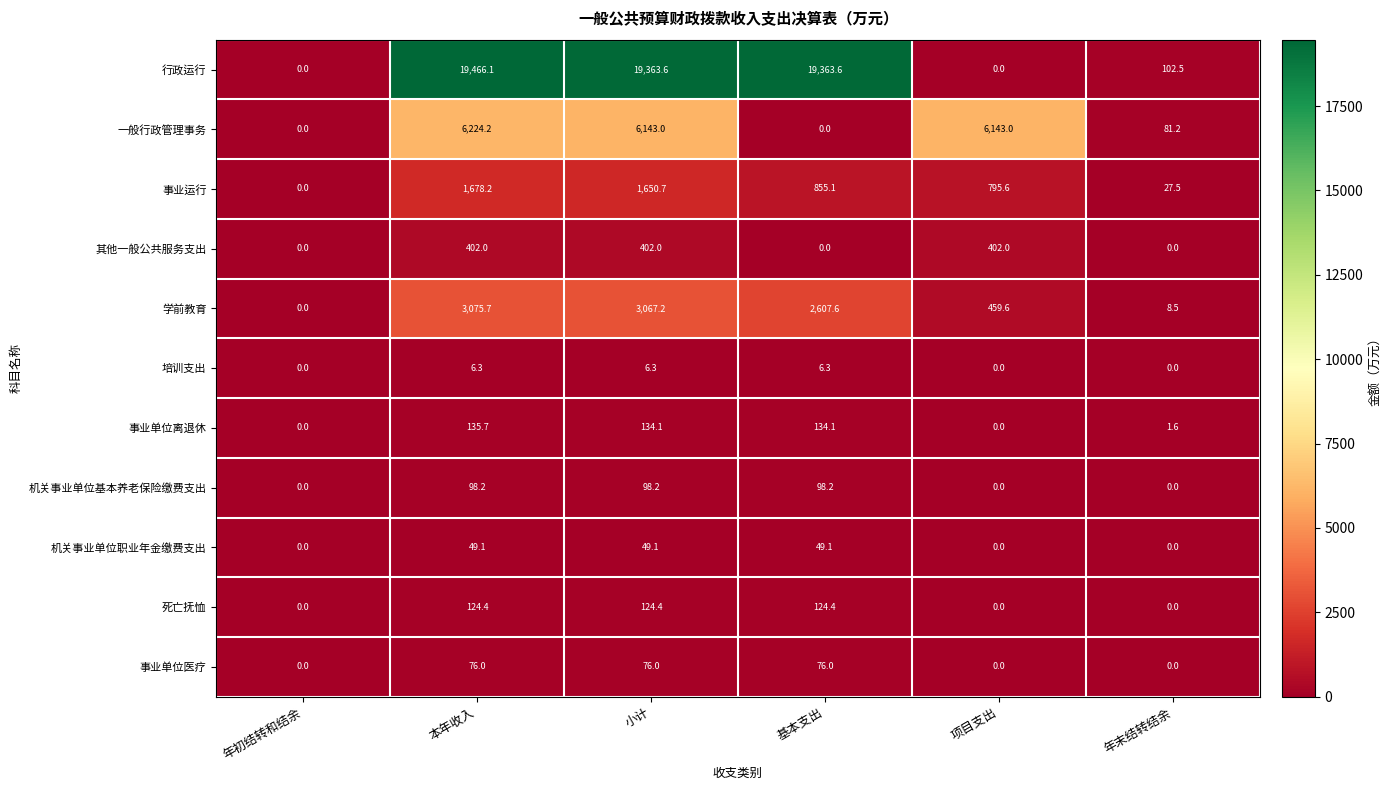

Is it true that 机关事业单位基本养老保险缴费支出 equals 66.7 at 年初结转和结余?

False